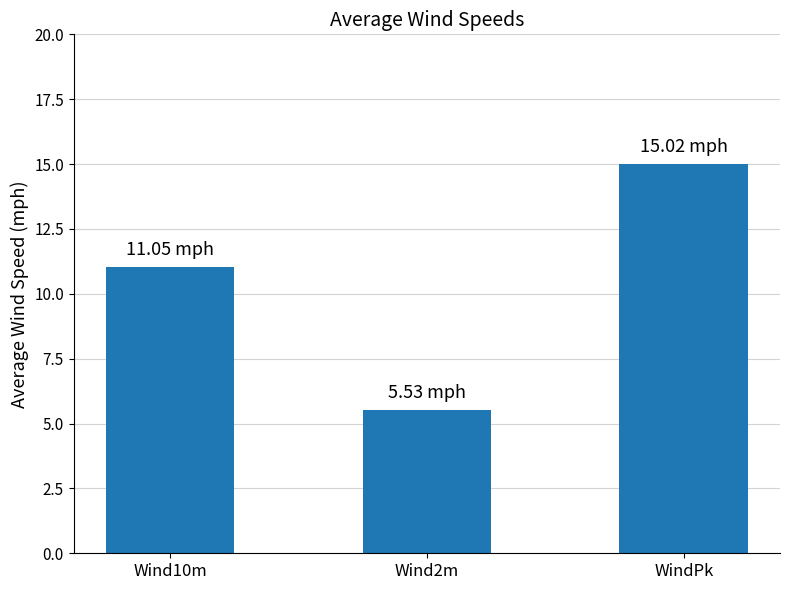

What is the sum of all values?

31.6